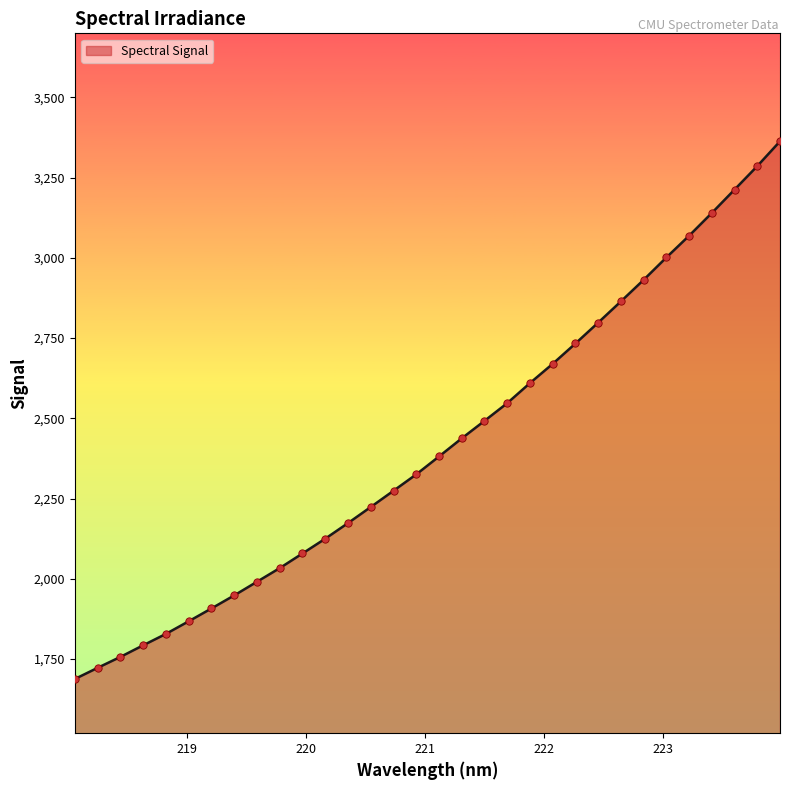

What is the difference between the maximum and minimum values?

1674.8